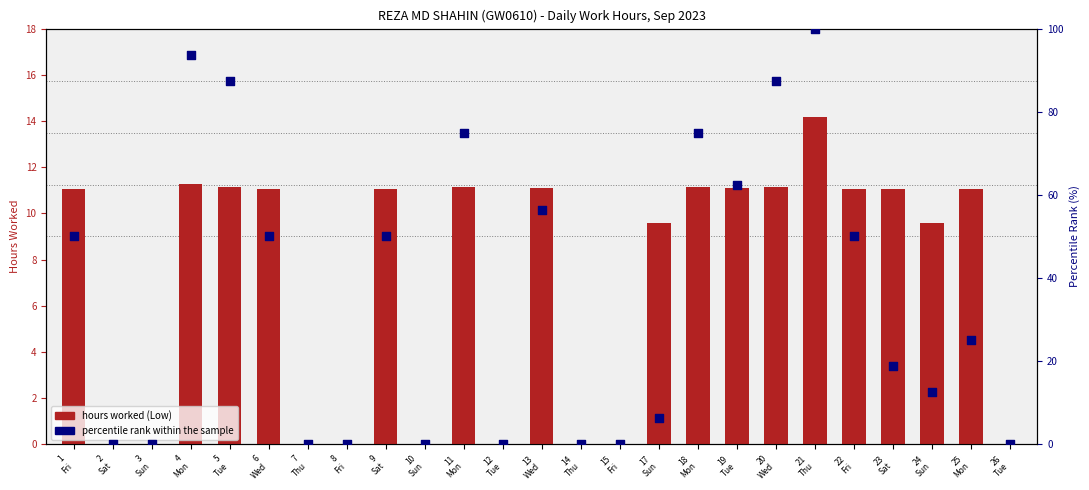

At which category is the sum across all series the highest?

21
Thu